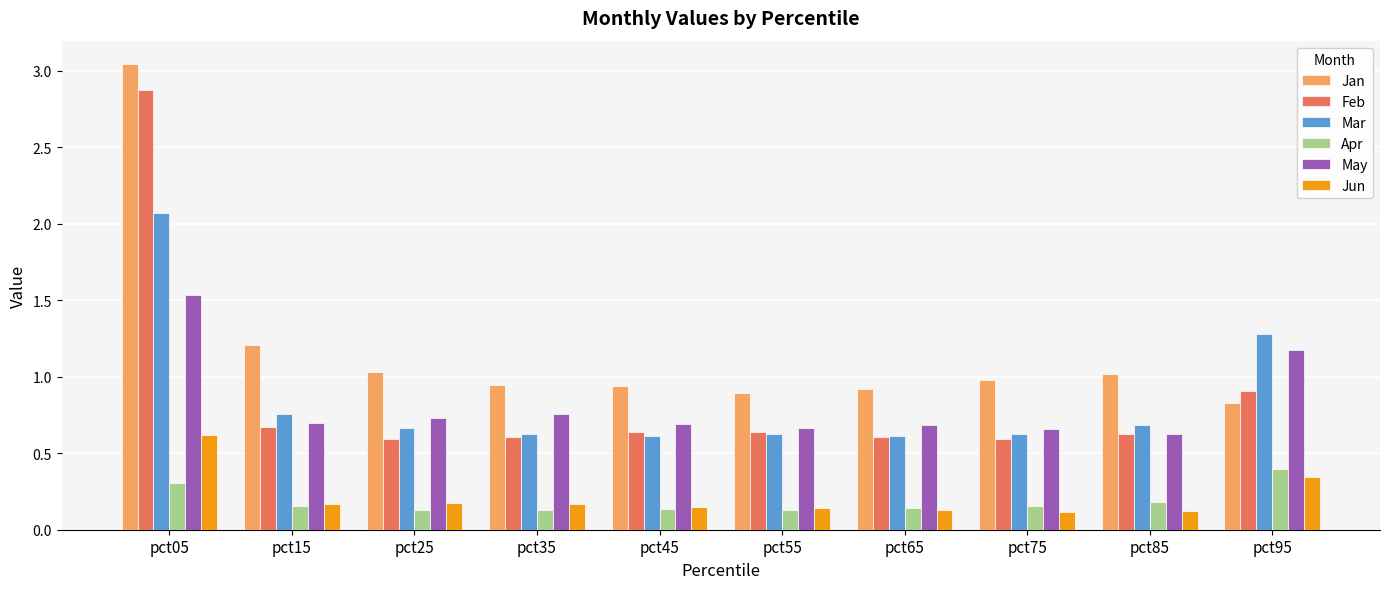

Which series has the largest range (max minus min)?

Feb